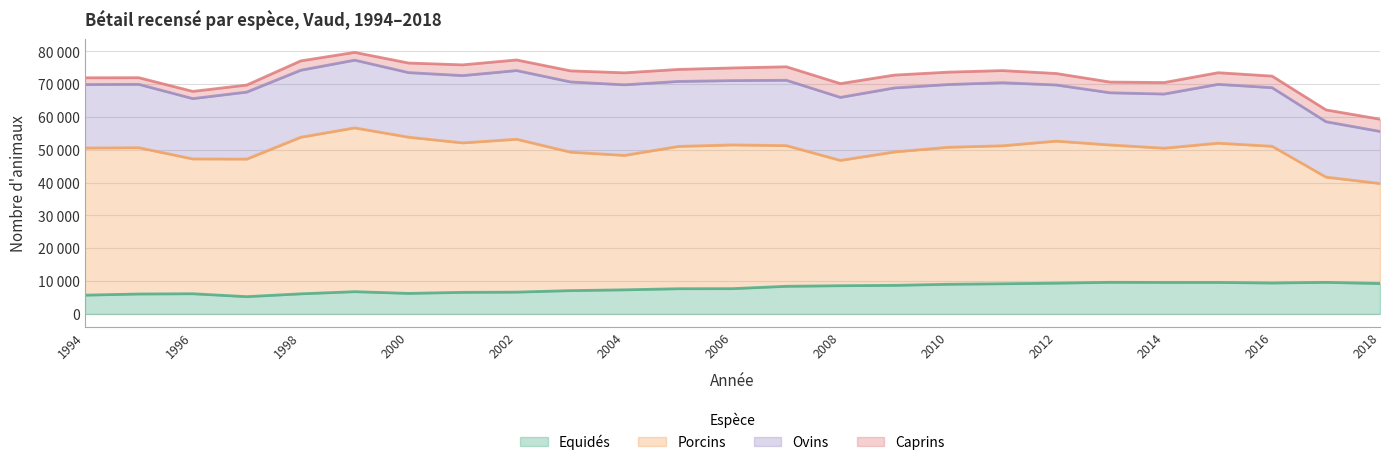

Which category has the lowest value across all series?

1995